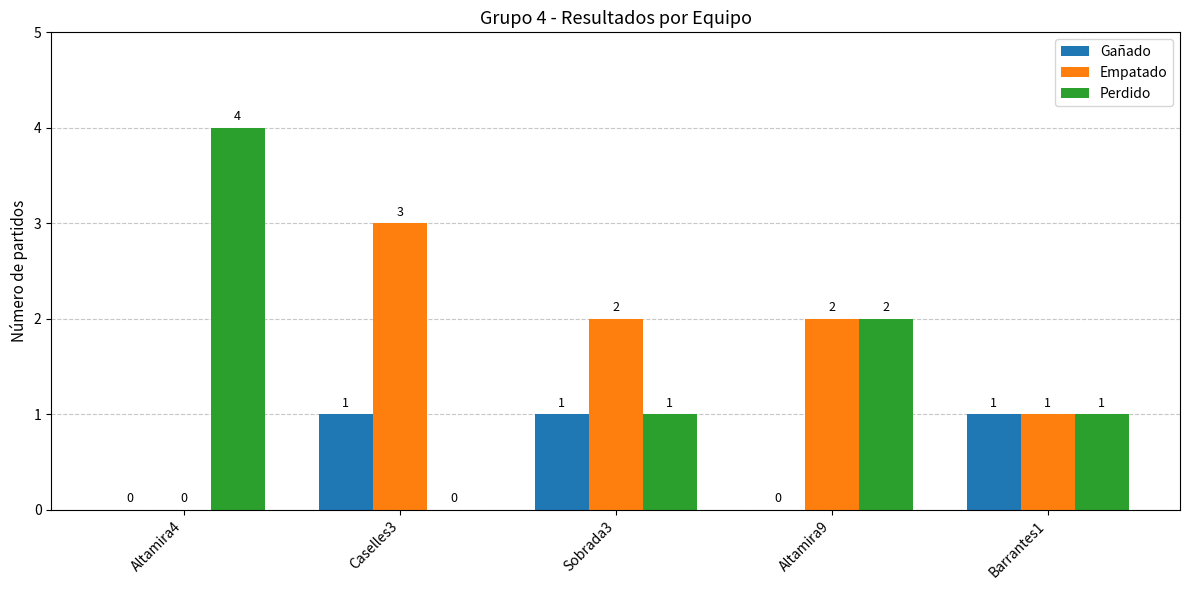

Reading left to right, what are all the values shown in this chart?

Gañado: 0	1	1	0	1
Empatado: 0	3	2	2	1
Perdido: 4	0	1	2	1